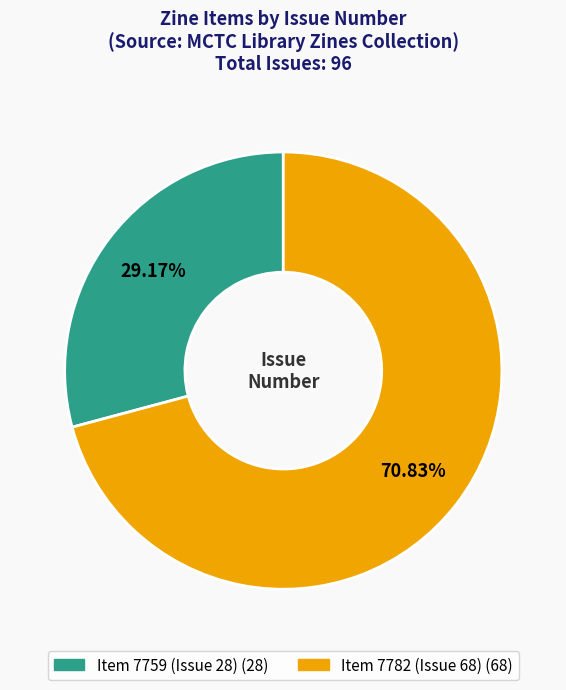

Is there any slice that represents more than half of the pie?

Yes